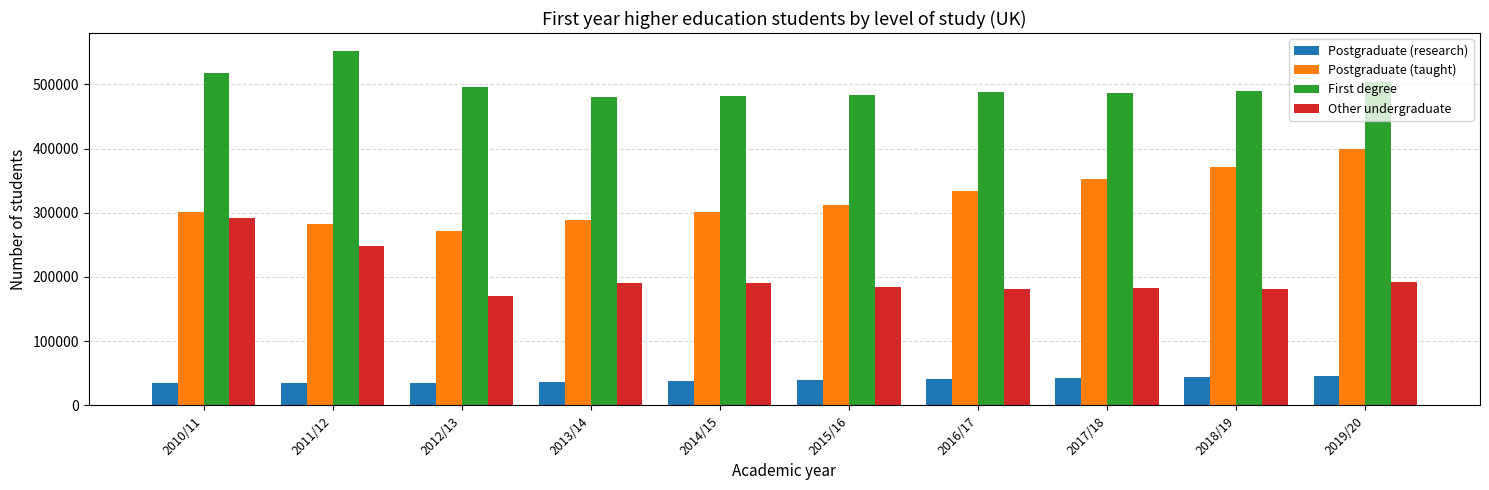

The Other undergraduate series shows 291995 at 2010/11. True or false?

True